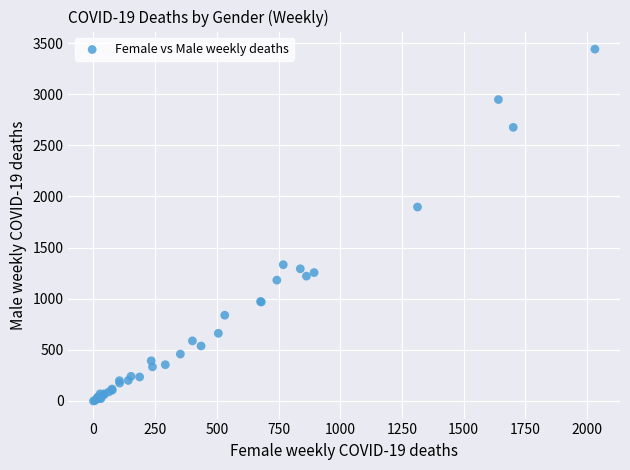

What Y value in the scatter plot is closest to 1720?

1897